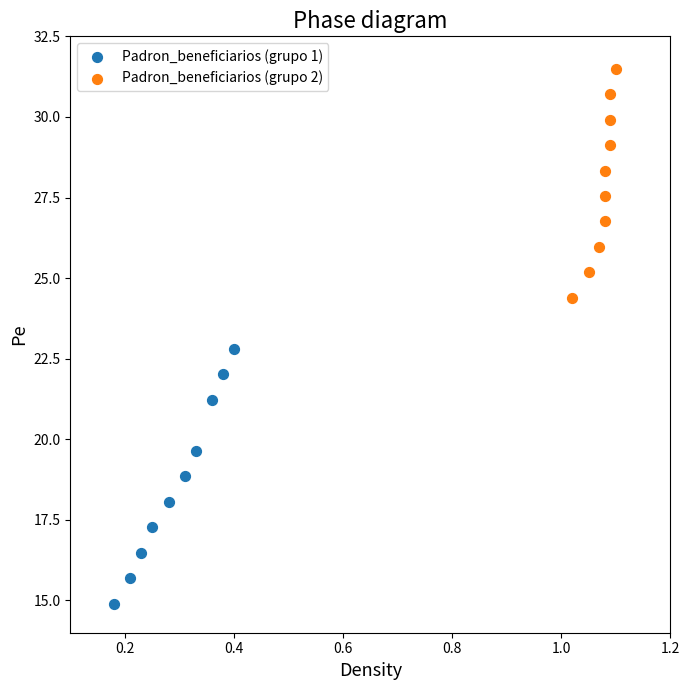

Which series reaches the minimum Y coordinate?

Padron_beneficiarios (grupo 1)